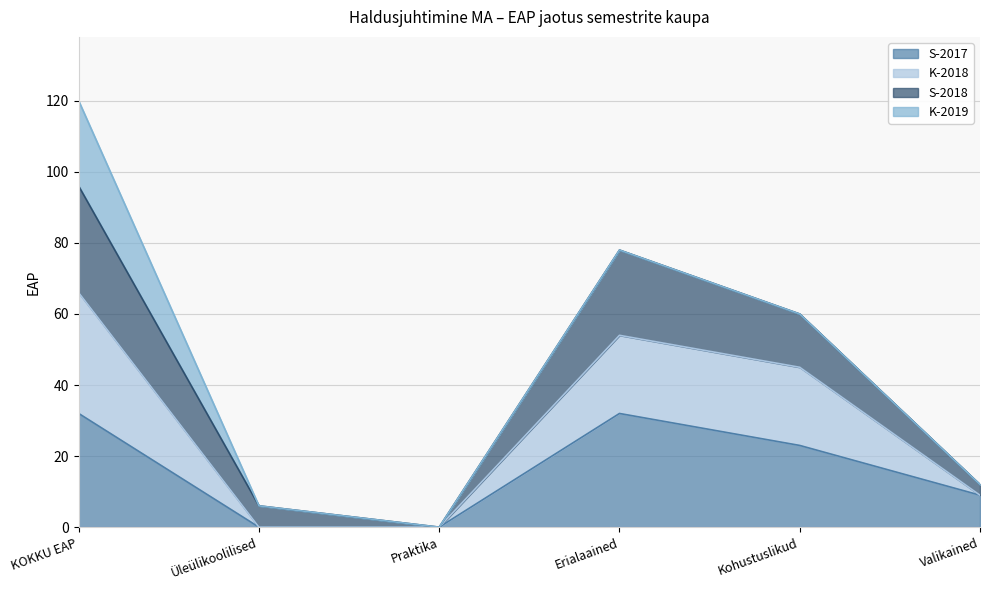

What is the label of the 2nd point from the right?

Kohustuslikud